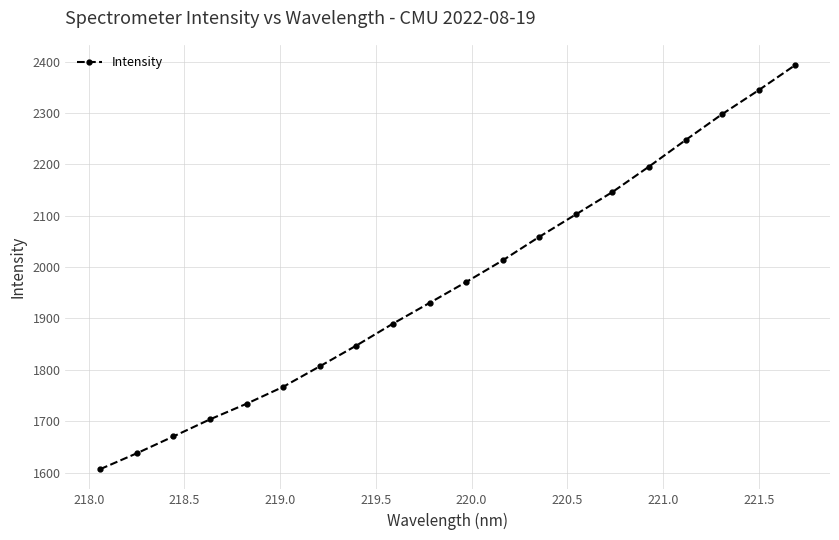

What is the difference between the maximum and minimum values?

786.6